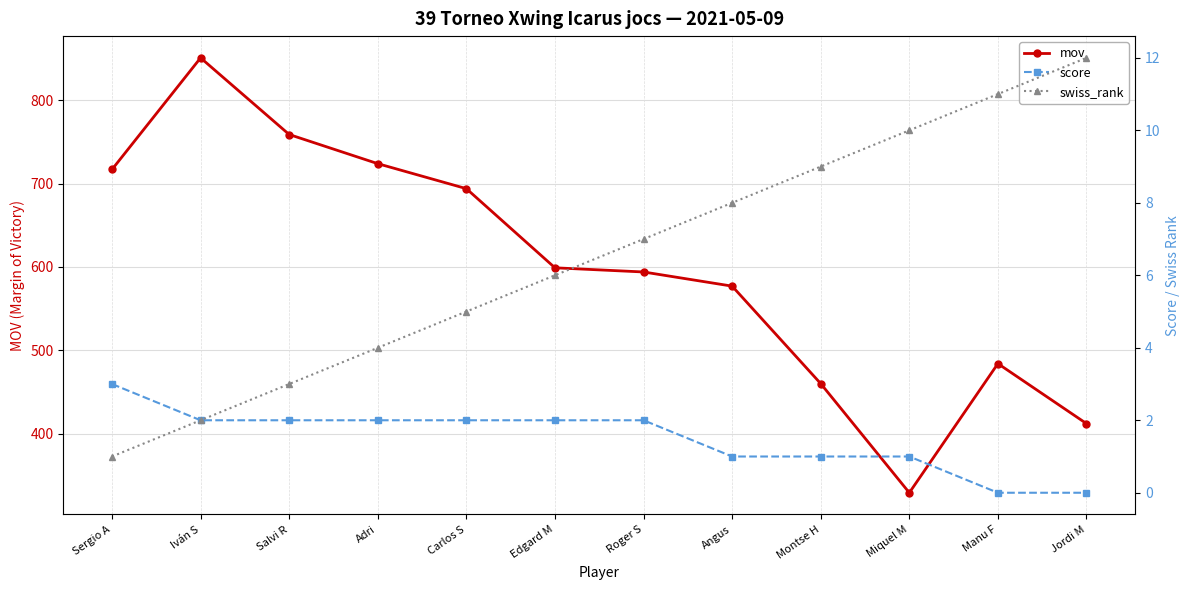

What is the label of the 8th point from the left?

Angus